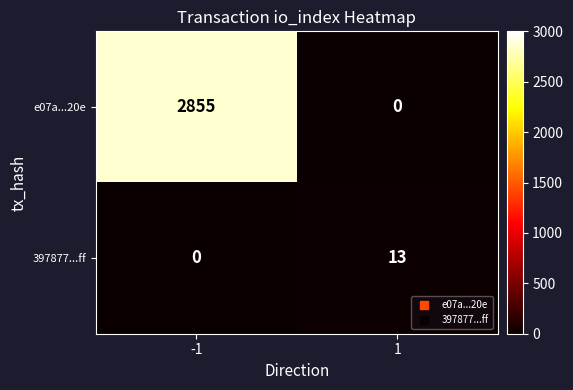

At -1, list the series in order from largest to smallest.

e07a...20e, 397877...ff